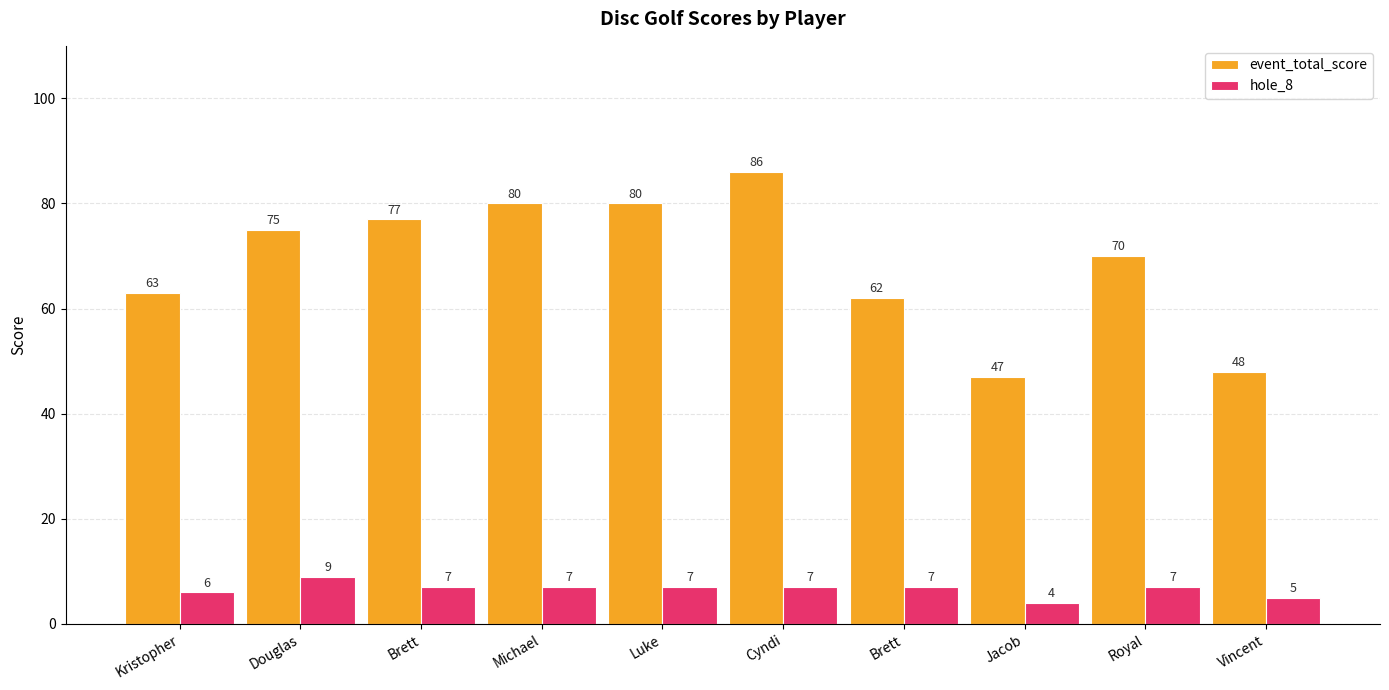

Count the number of categories in the chart.

10